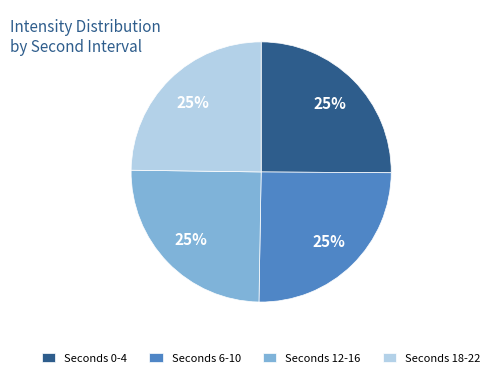

Is it true that Seconds 0-4 is 20% of the pie?

False